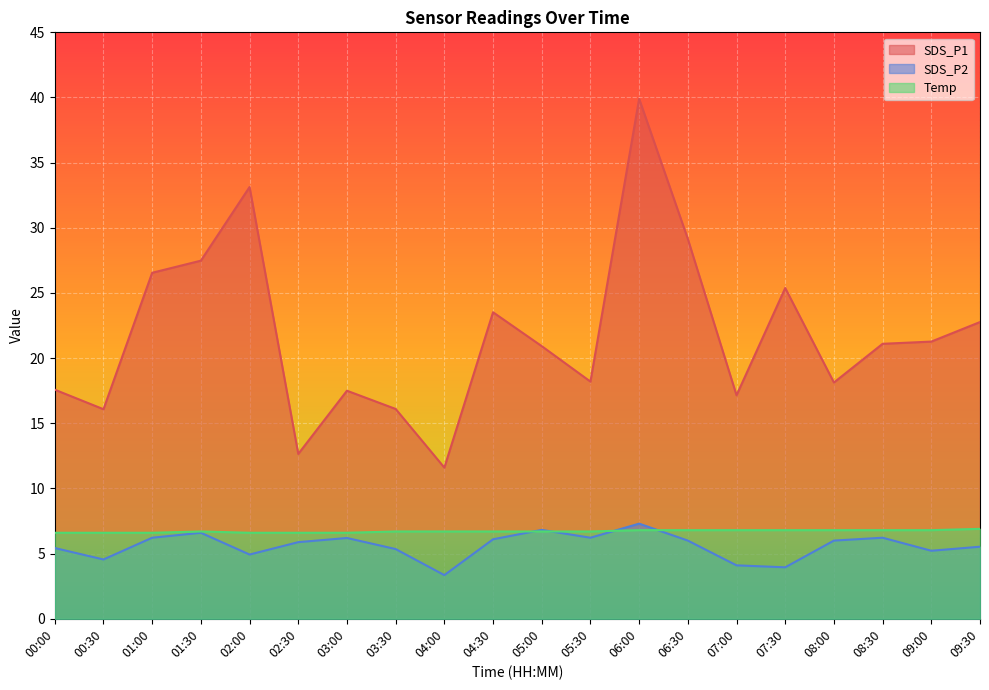

Does the chart display data point markers on the line(s)?

No